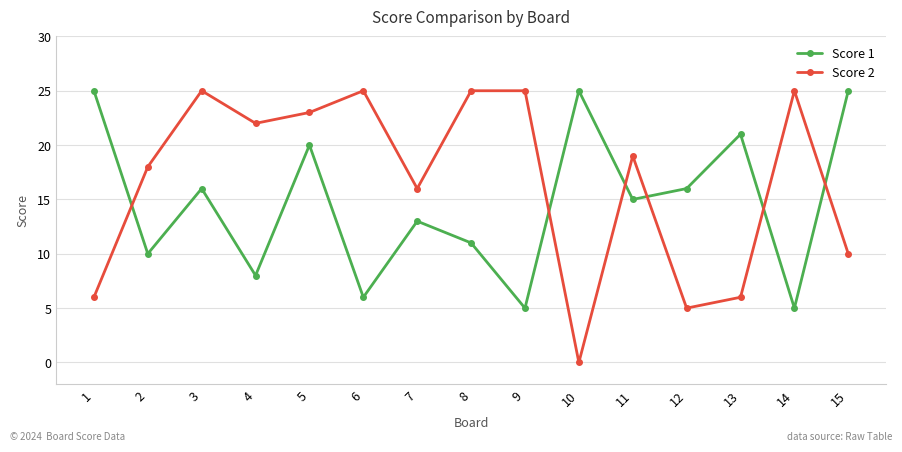

What is the total value across all series at 15?

35